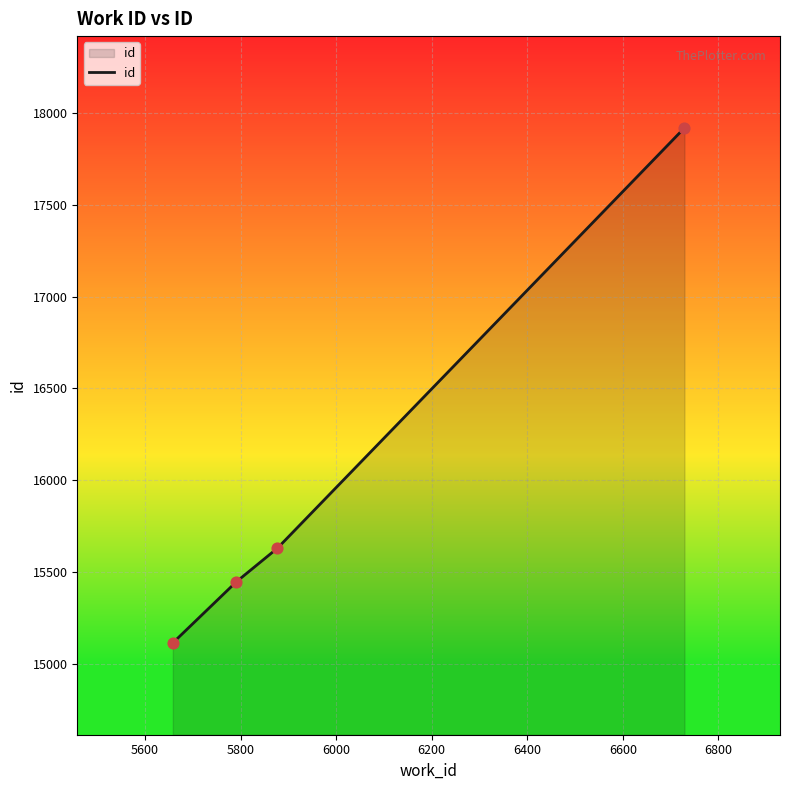

What is the sum of all values?

64110